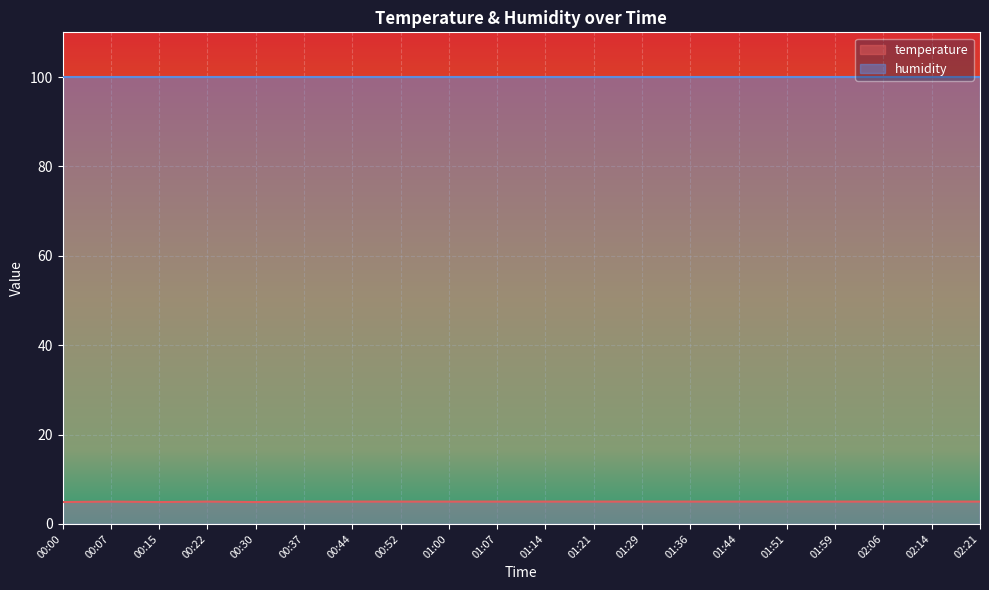

What value does the data have at 01:00?

5.0